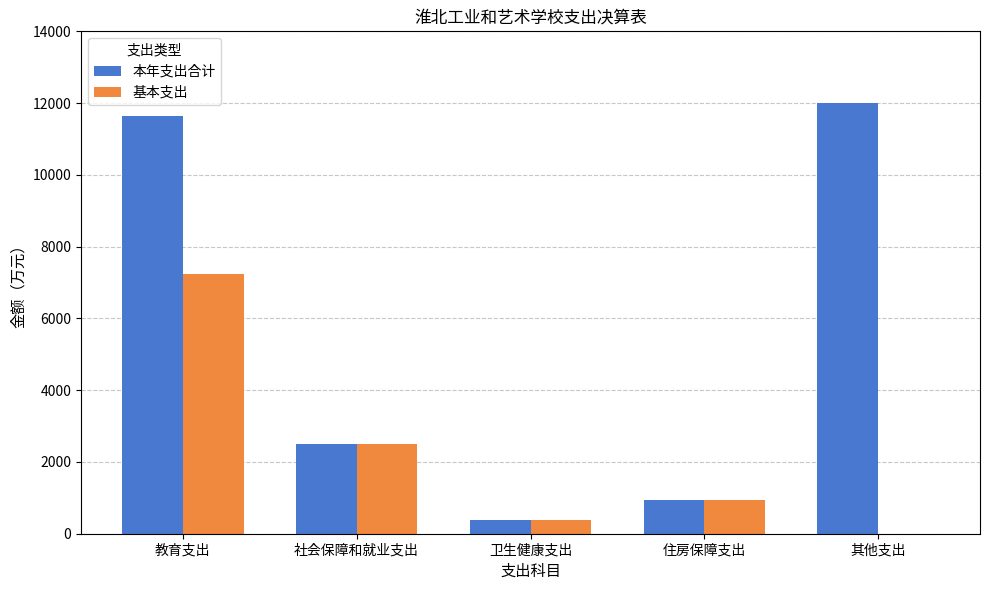

True or false: 本年支出合计 has a value of 382.6 at 卫生健康支出.

True